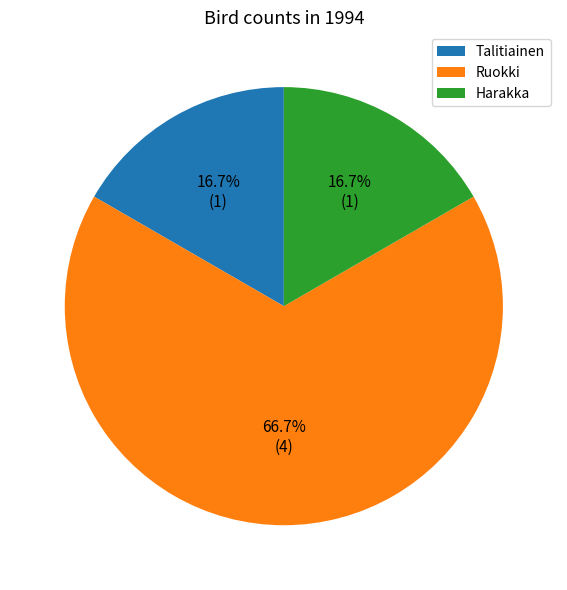

What is the majority slice?

Ruokki